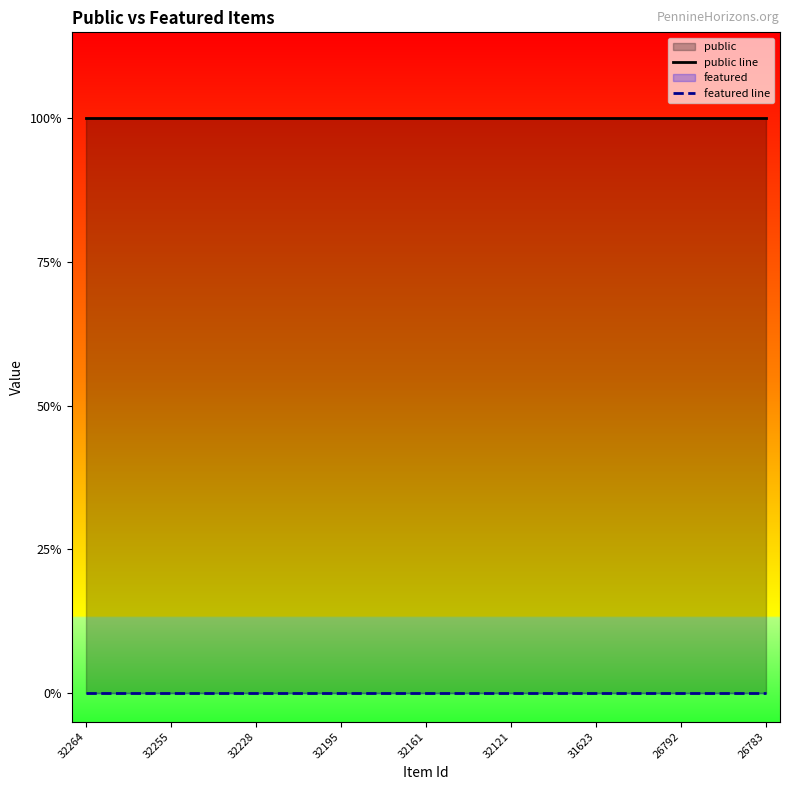

True or false: public line has a value of 1 at 32255.

True